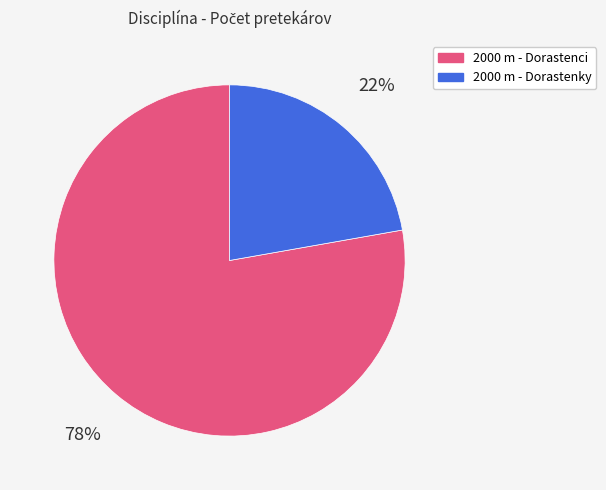

Count the number of slices in the pie.

2